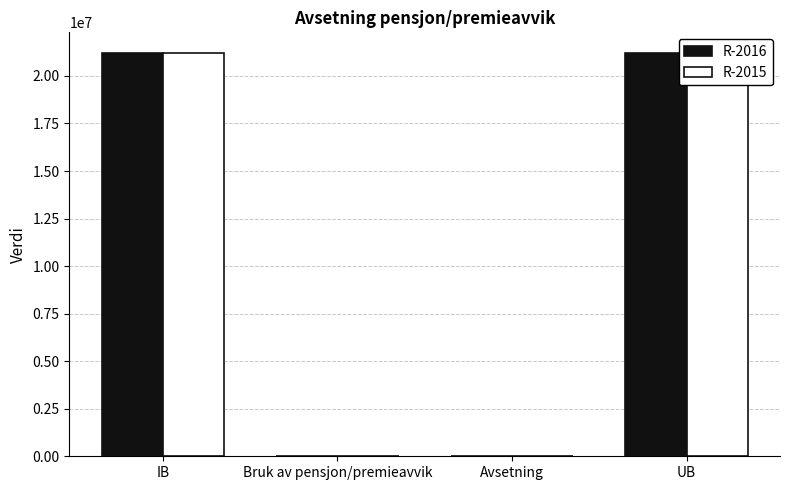

What is the difference between the R-2016 values at Bruk av pensjon/premieavvik and UB?

21230265